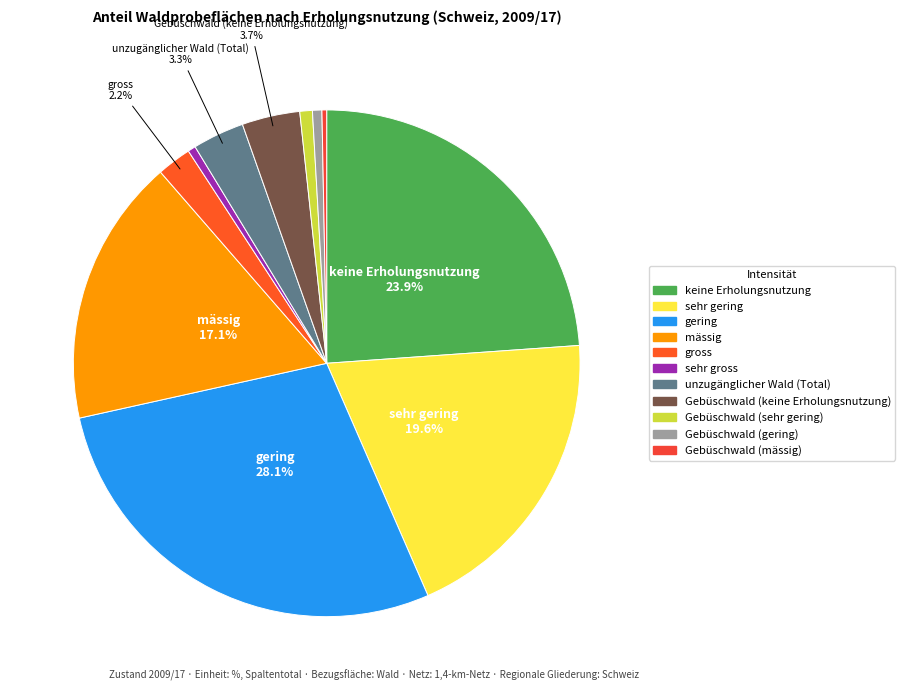

Count the number of slices in the pie.

11